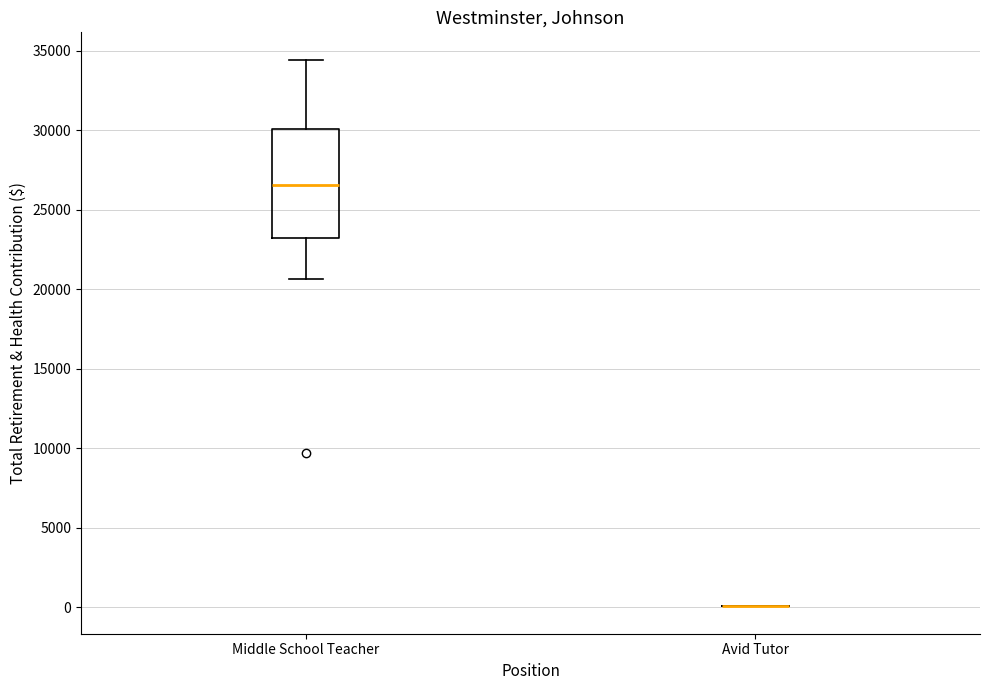

Where does the lower whisker of the box for Middle School Teacher end on the y-axis? The values are not printed on the chart, so give them approximately, as read against the axis.

20500